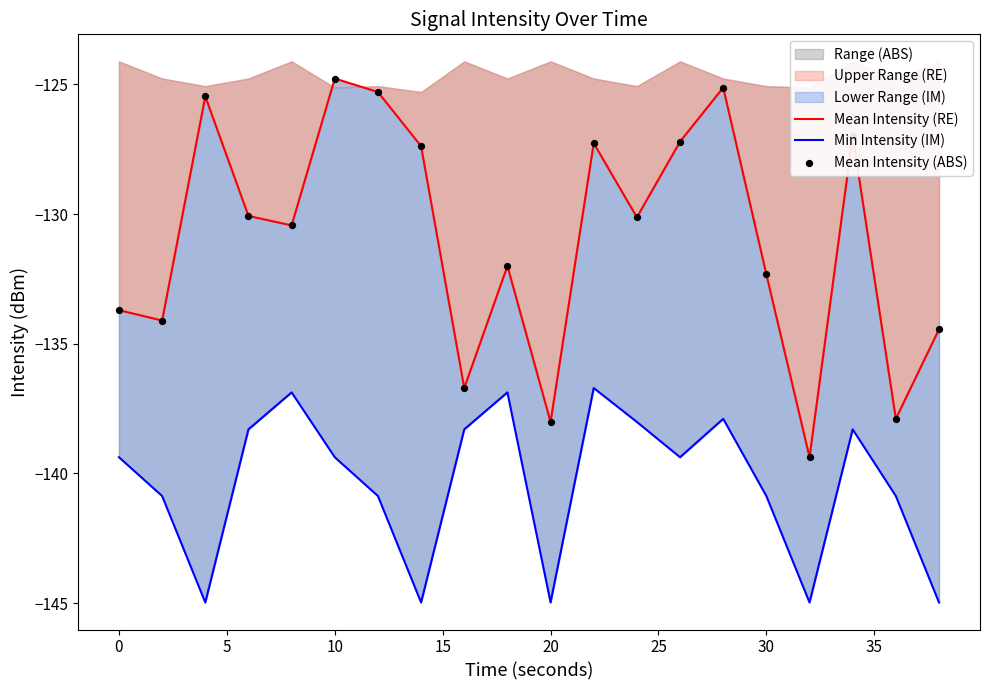

Which series contains the highest Y value?

Mean Intensity (RE)